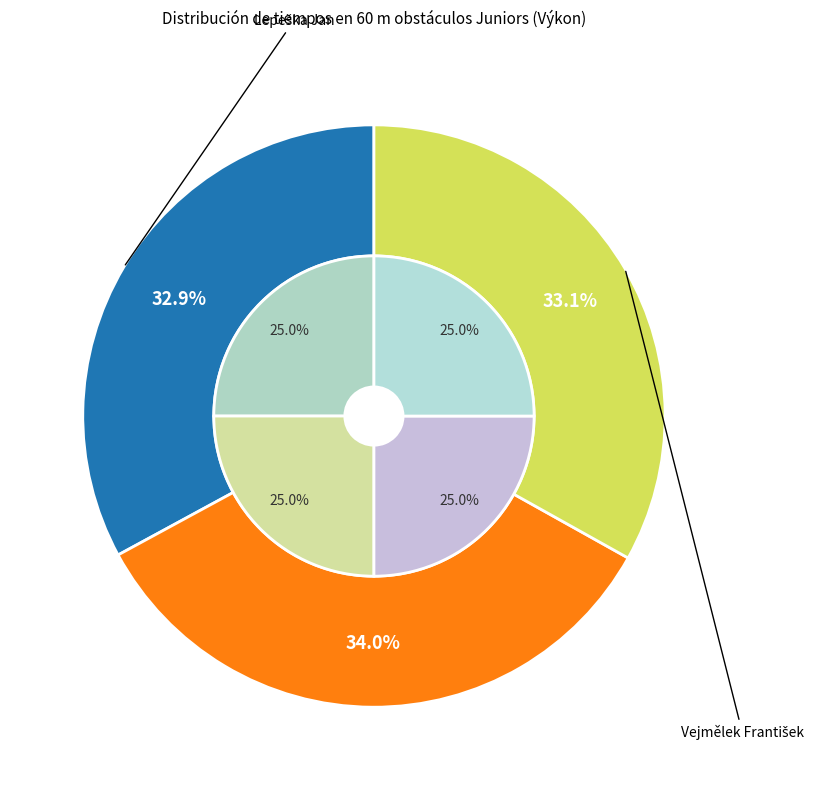

To the nearest percent, what is the difference between the largest and smallest slice percentages?

1%